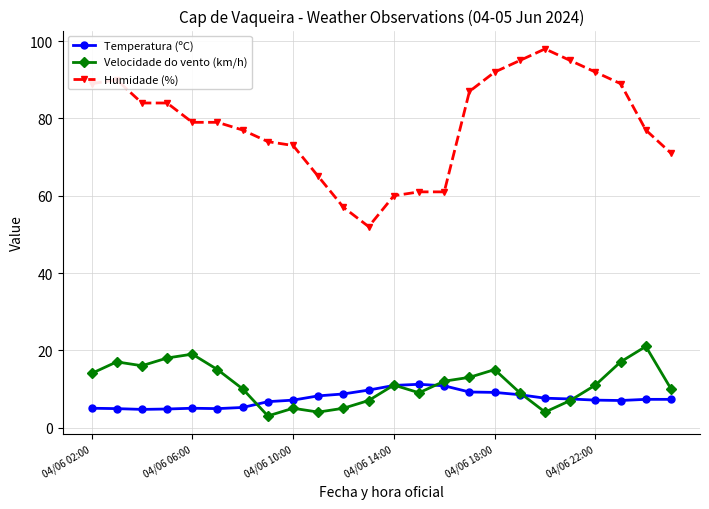

True or false: Humidade (%) and Velocidade do vento (km/h) cross at least once.

False